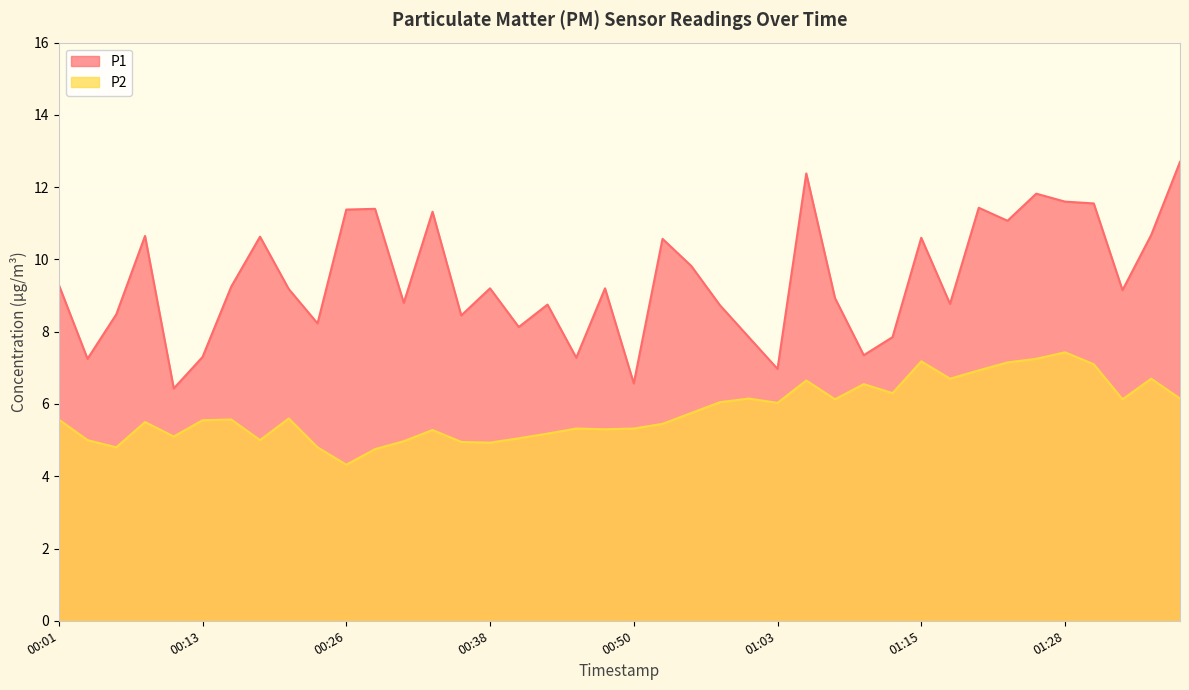

What is the difference between the P1 values at 01:18 and 01:03?

1.8